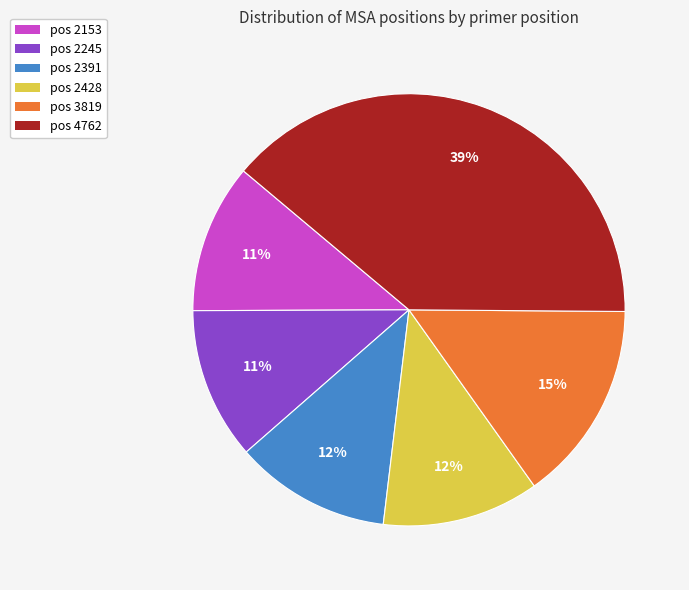

What is the largest slice in the pie chart?

pos 4762